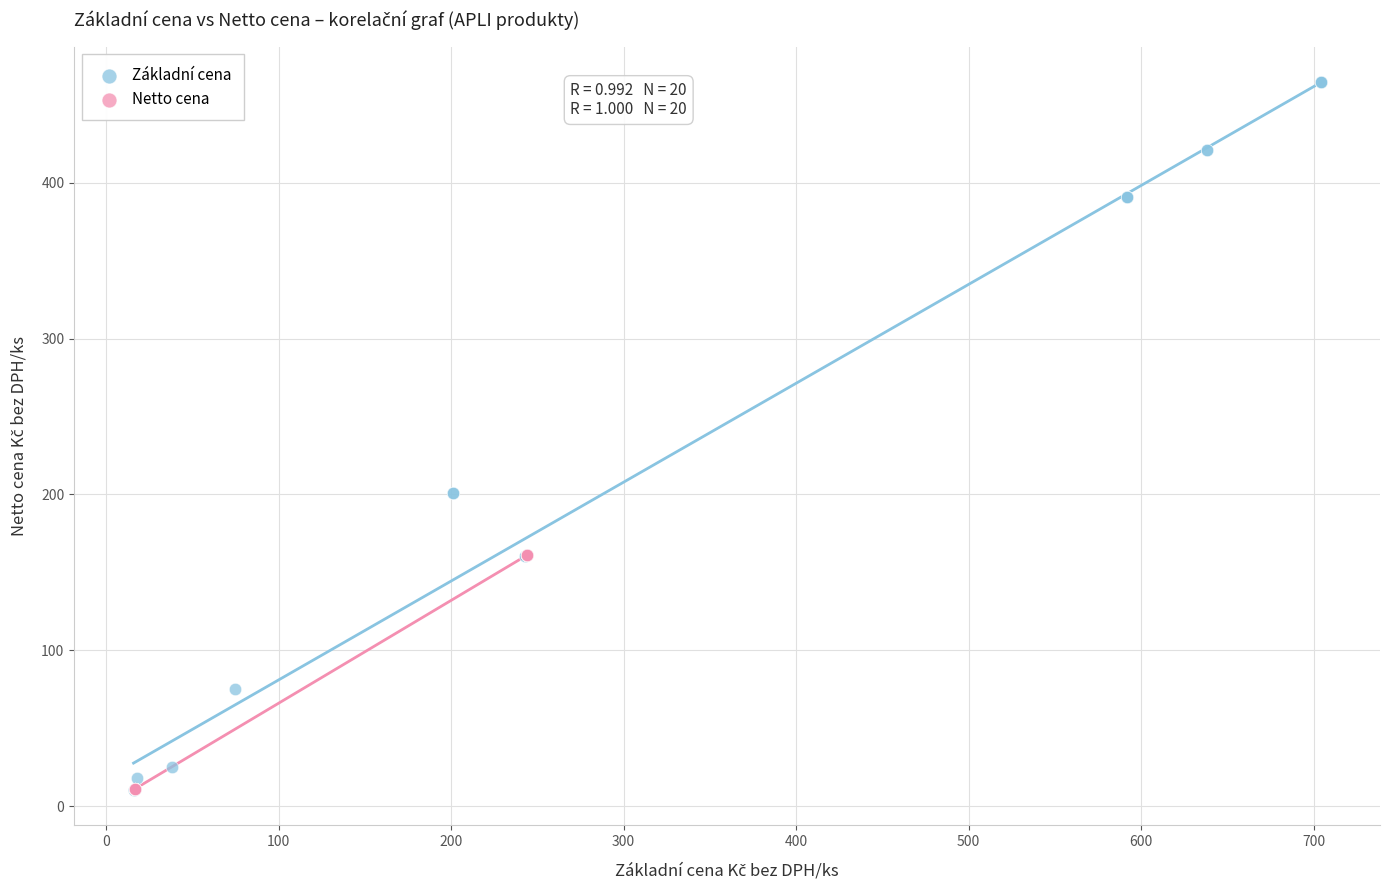

Which series has the largest Y range (max minus min)?

Základní cena